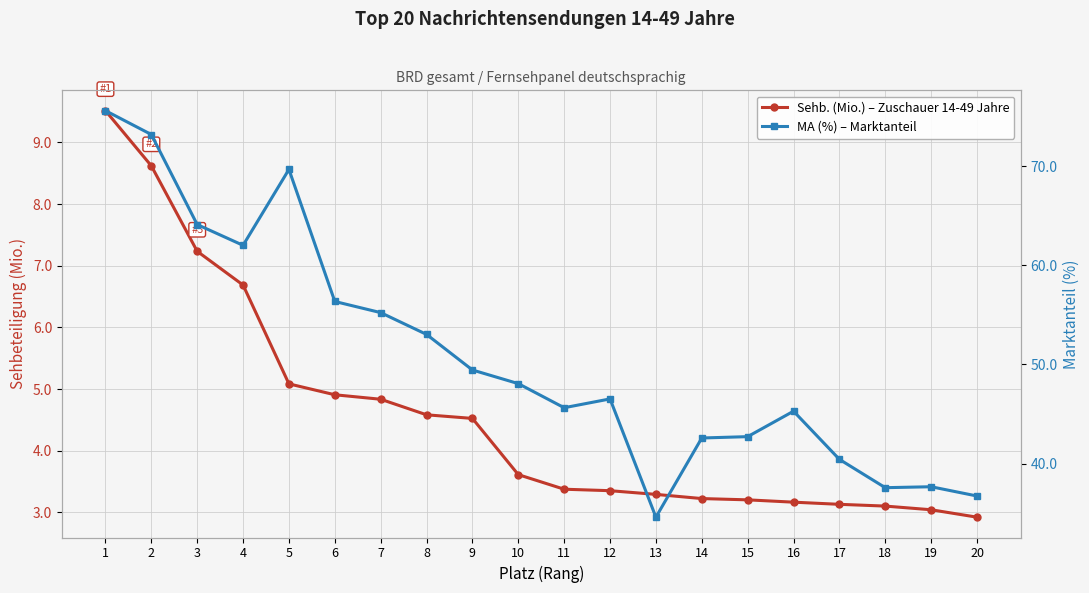

Which label corresponds to the smallest value in the chart?

20